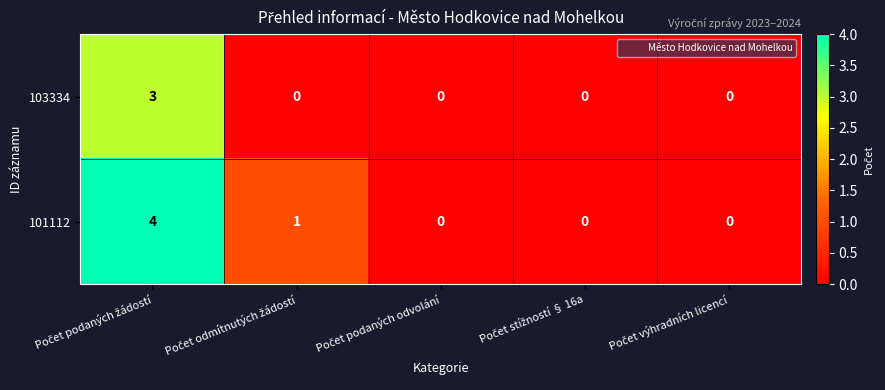

Which series has the largest total across all categories?

101112